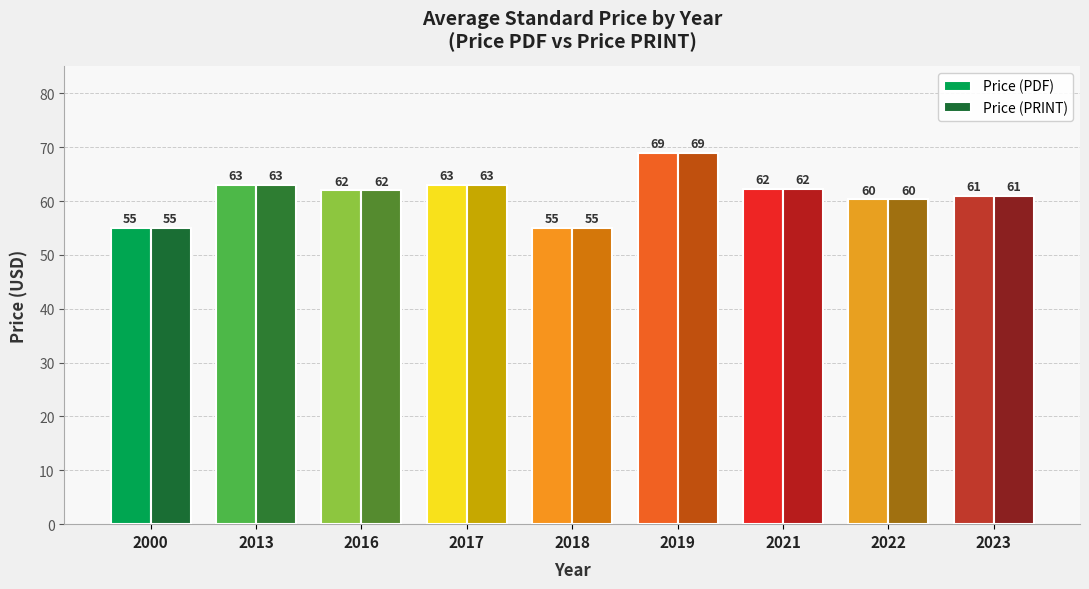

Is it true that Price (PDF) equals 84.2 at 2016?

False